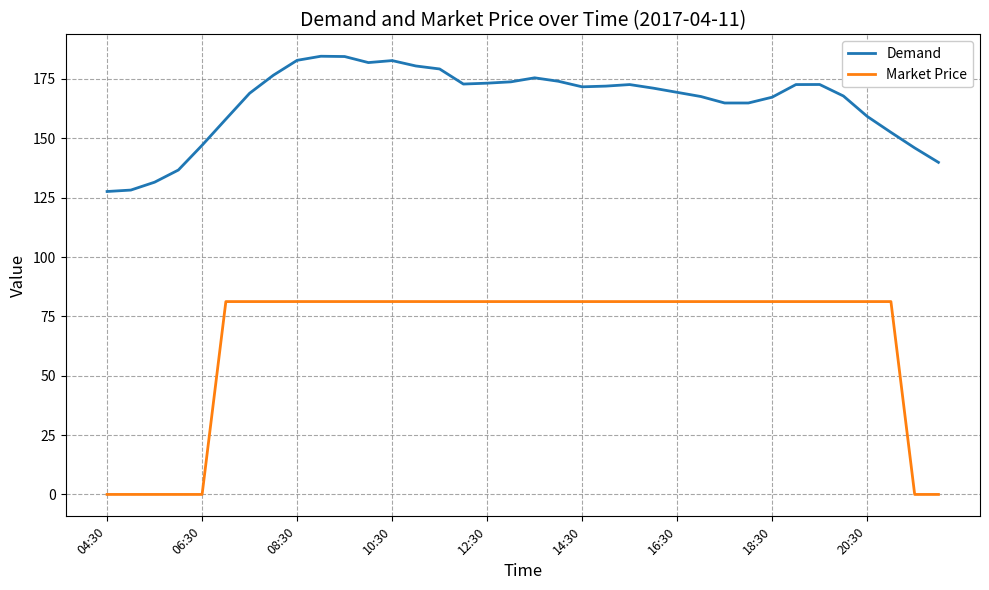

Which series has the largest range (max minus min)?

Market Price